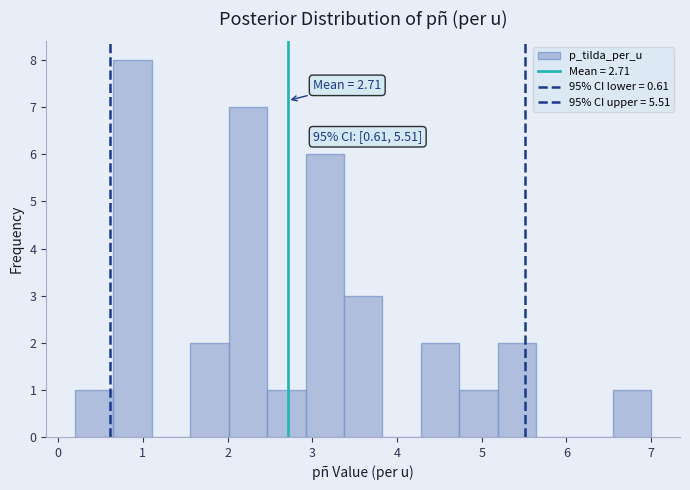

Over which range of the x-axis is the bar tallest?

0.7 to 1.1